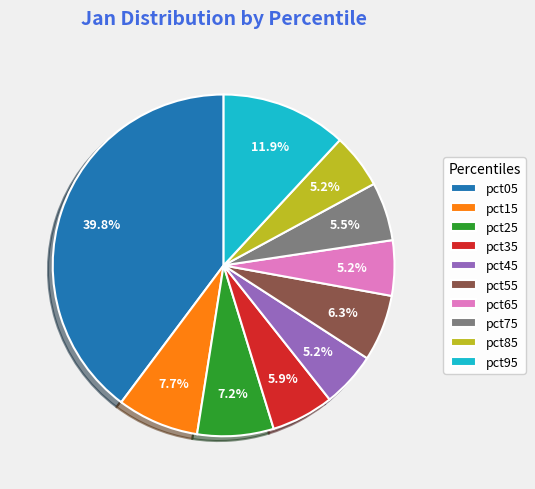

To the nearest percent, what percentage of the pie is pct65?

5%